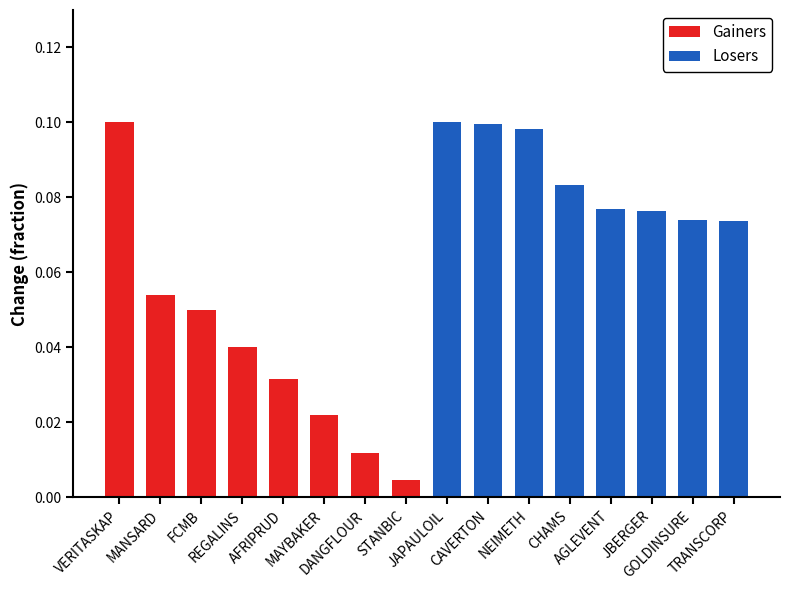

Rank the series by their average value, from highest to lowest.

Losers, Gainers